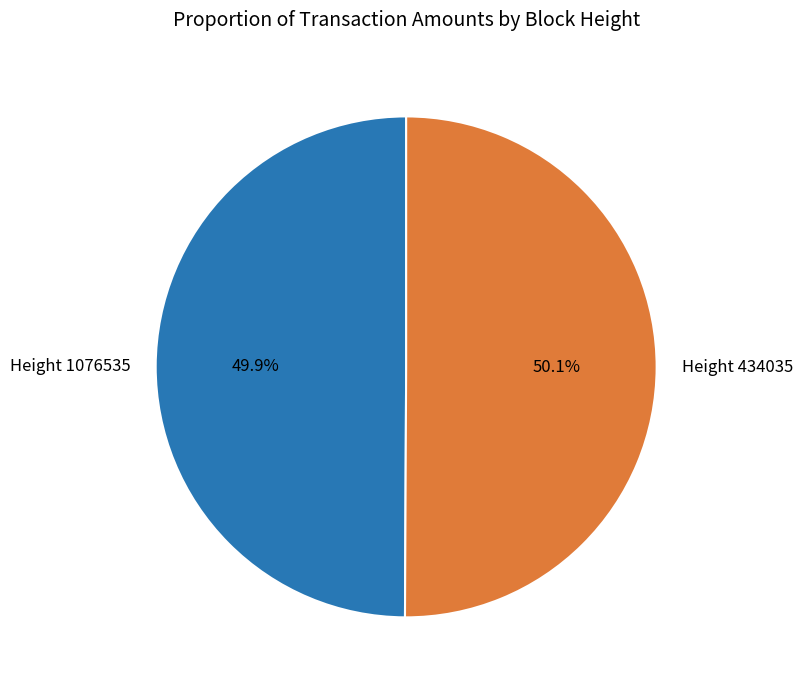

What is the total percentage of Height 1076535 and Height 434035?

100.0%